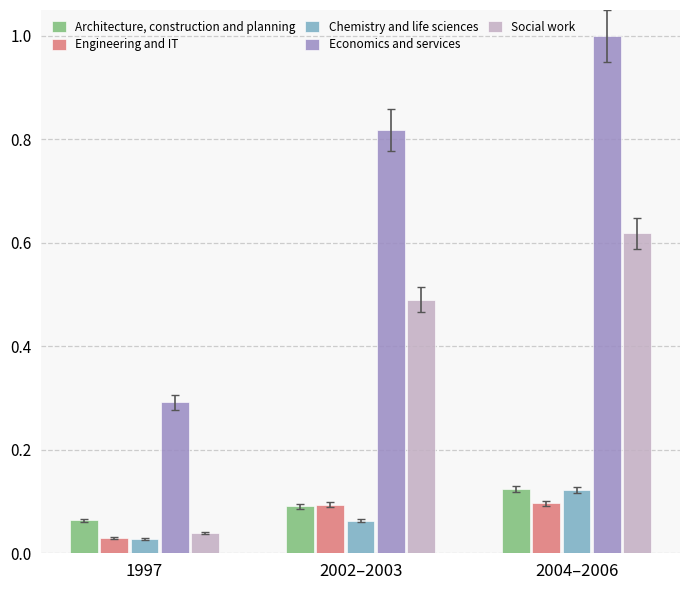

The Architecture, construction and planning series shows 0.1 at 2002–2003. True or false?

True